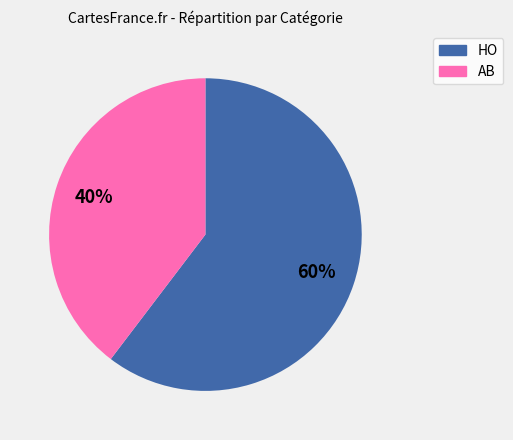

Does any single category account for the majority?

Yes